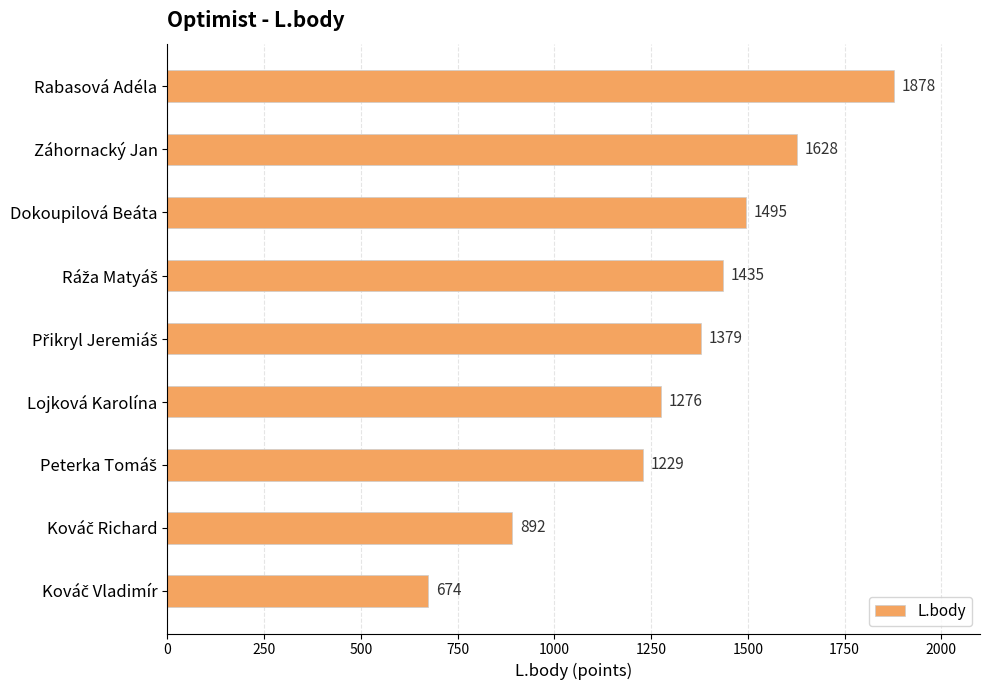

What is the average value?

1321